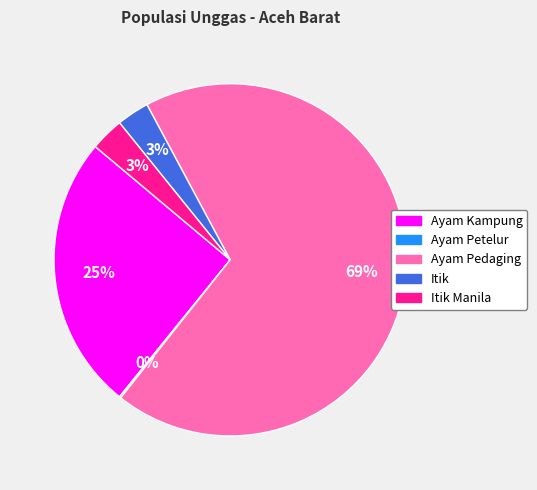

Is there any slice that represents more than half of the pie?

Yes